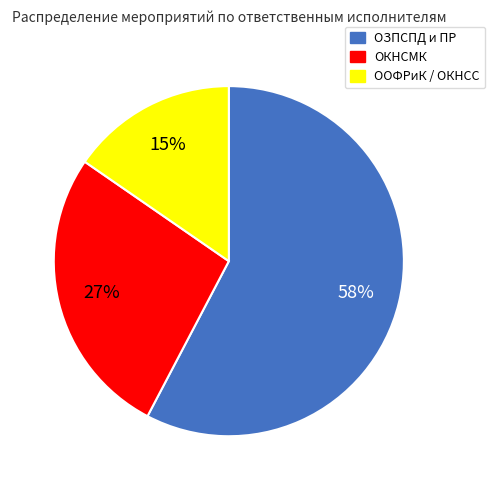

To the nearest percent, what is the difference between the ОКНСМК and ООФРиК / ОКНСС slice percentages?

12%